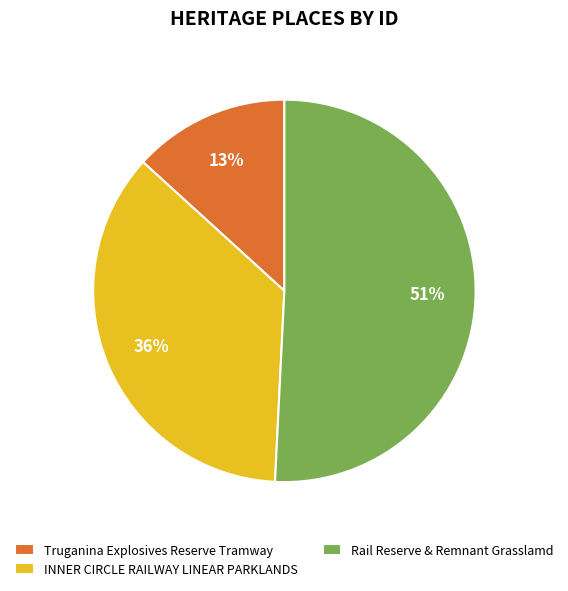

To the nearest percent, what is the average slice percentage?

33%